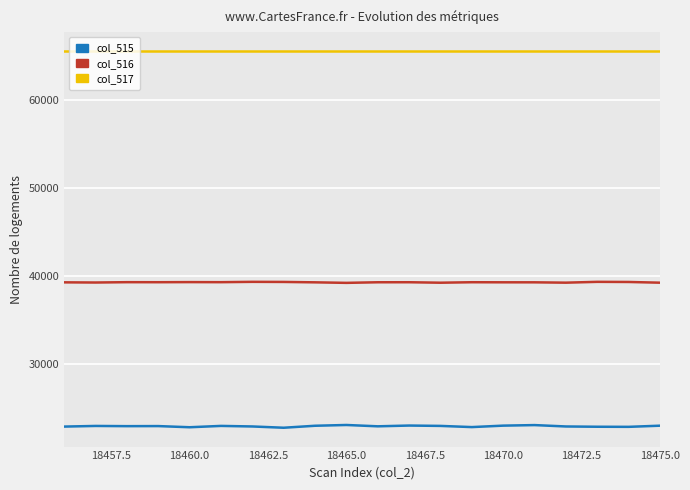

Is this an area chart (filled region under the line)?

No